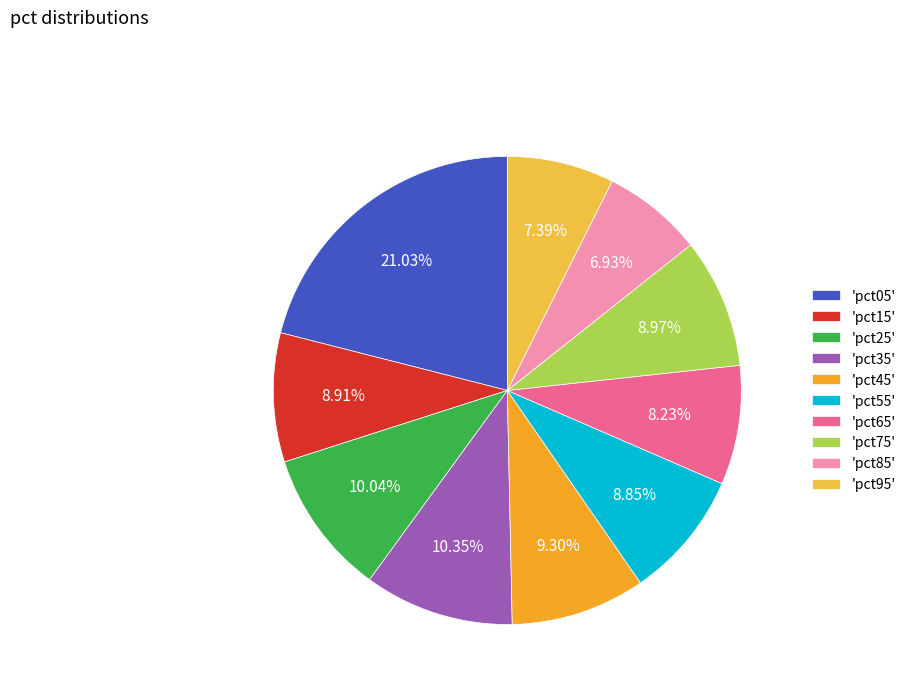

To the nearest percent, what is the average slice percentage?

10%